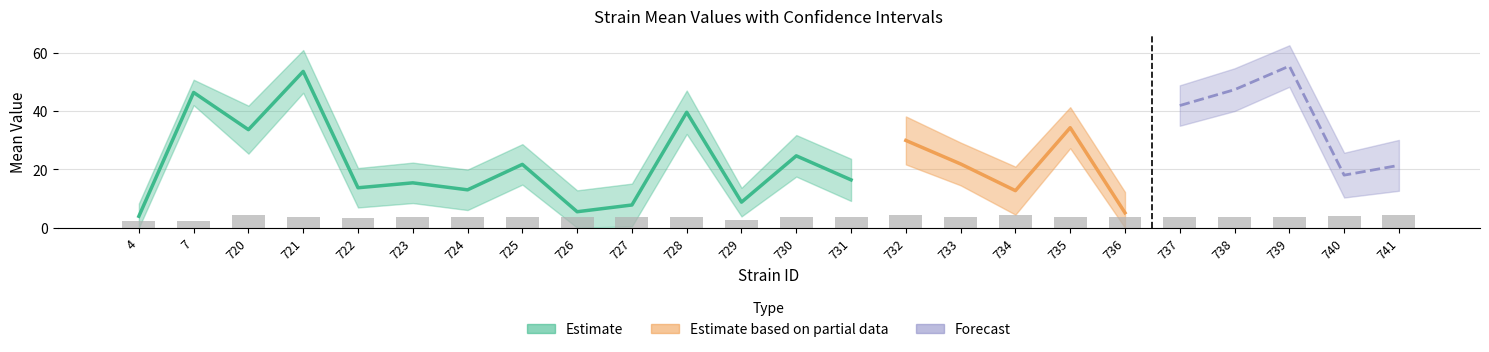

Rank the categories by mean value from lowest to highest.

4, 736, 726, 727, 729, 734, 724, 722, 723, 731, 740, 741, 725, 733, 730, 732, 720, 735, 728, 737, 7, 738, 721, 739